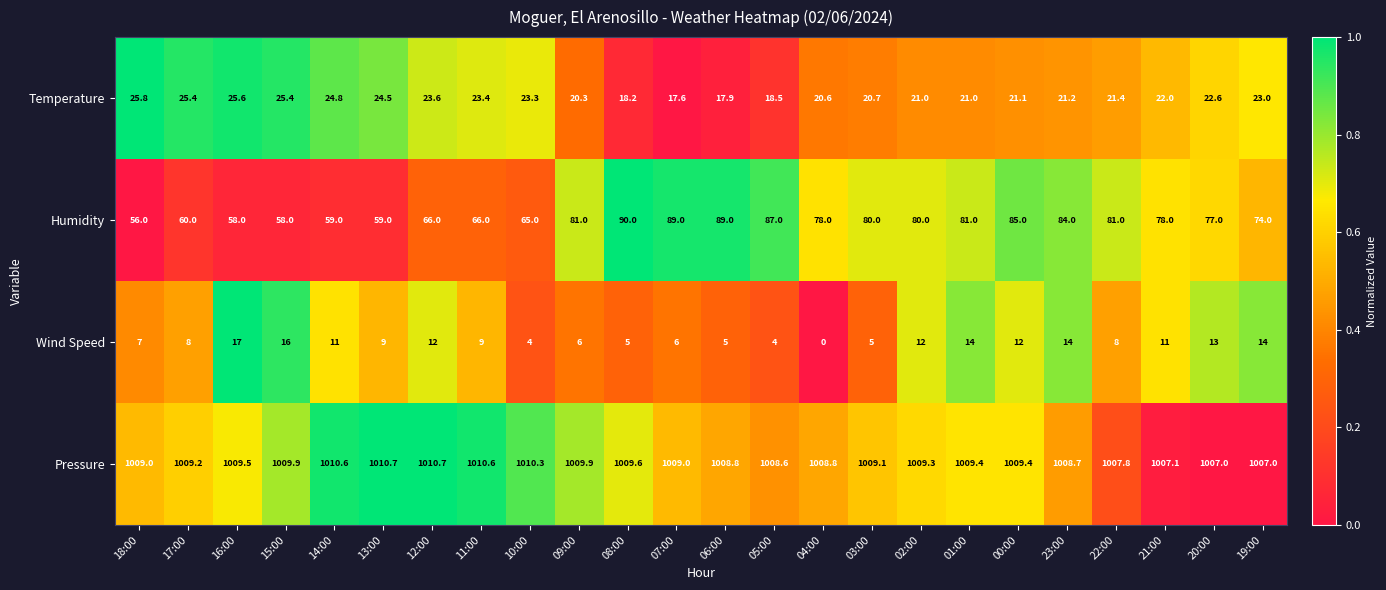

At 17:00, list the series in order from largest to smallest.

Pressure, Humidity, Temperature, Wind Speed